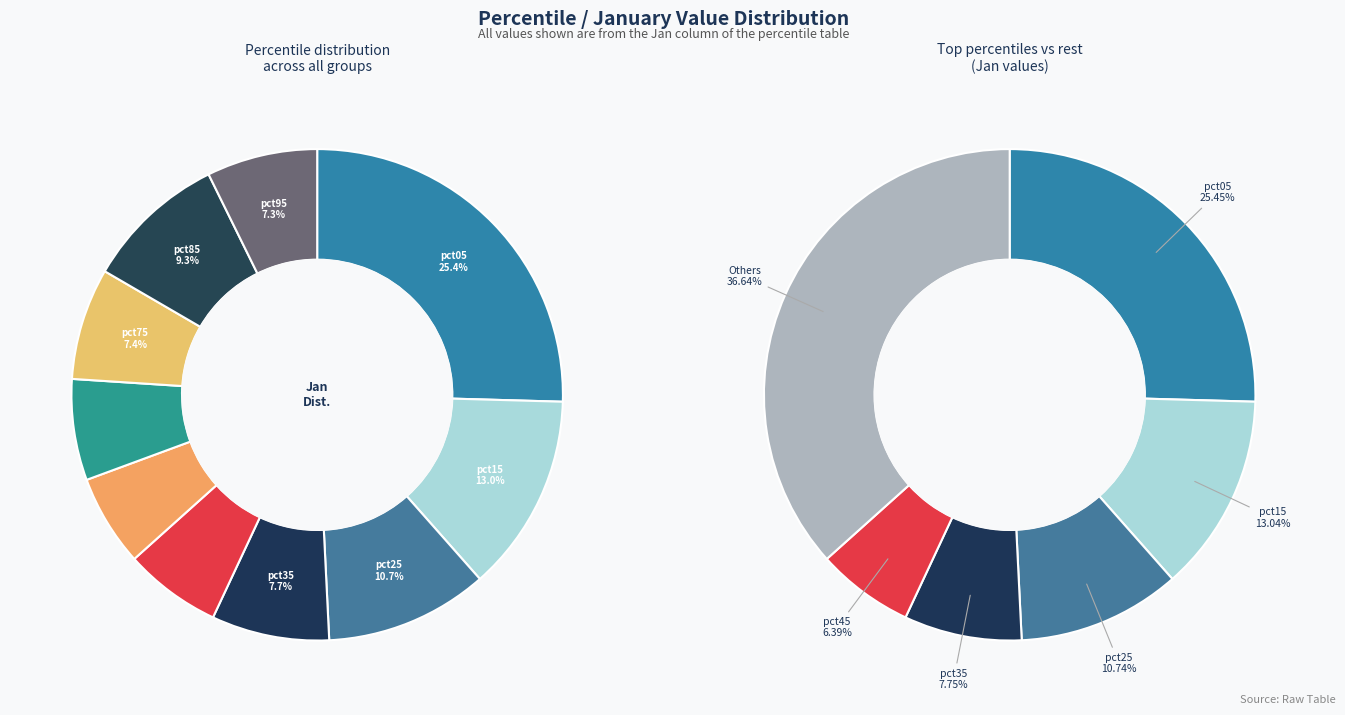

To the nearest percent, what is the difference between the largest and smallest slice percentages?

19%